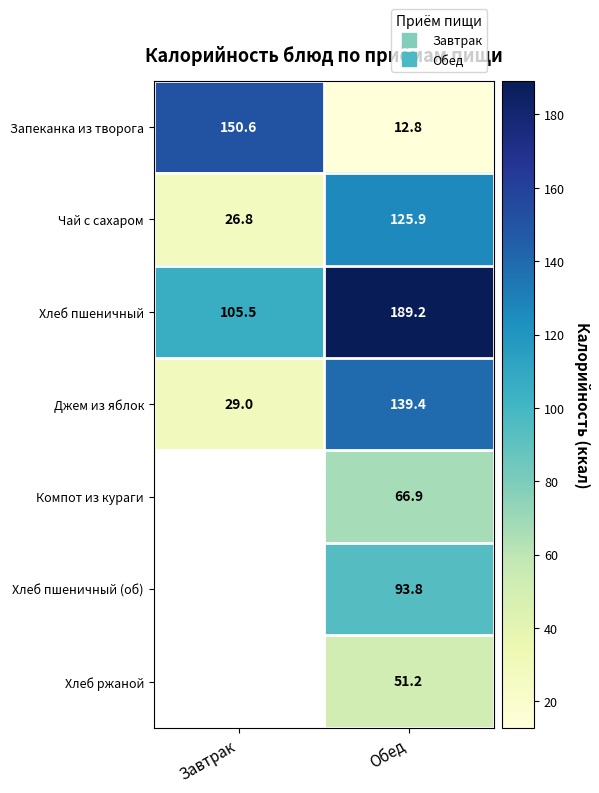

What is the sum of the Чай с сахаром values at Обед and Завтрак?

152.7